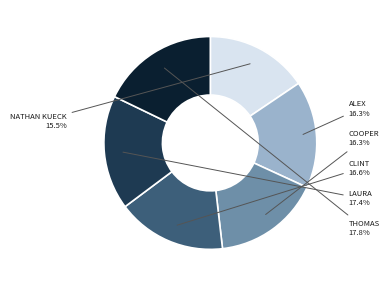

Does any single category account for the majority?

No